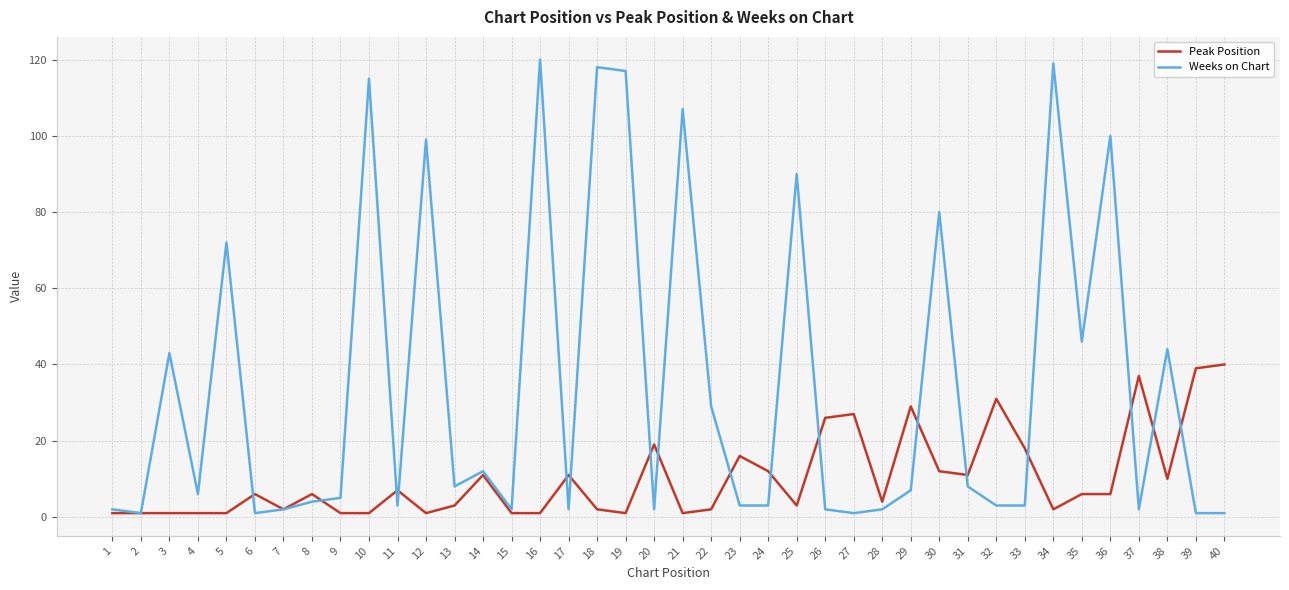

Rank the series at 22 from highest to lowest value.

Weeks on Chart, Peak Position